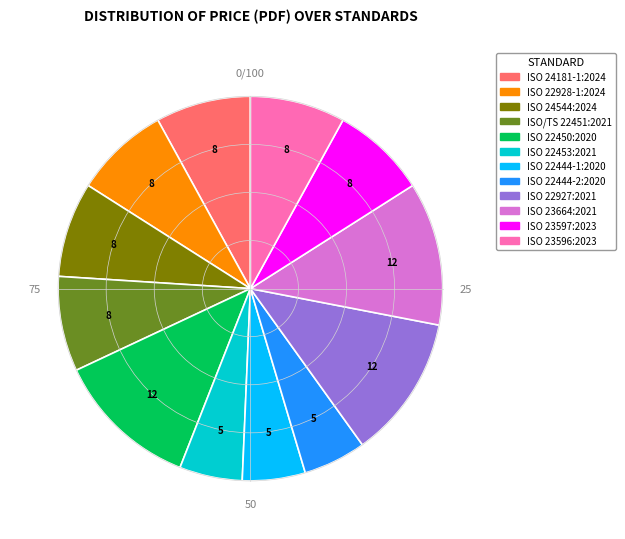

Between ISO 22928-1:2024 and ISO 22444-2:2020, which is larger?

ISO 22928-1:2024